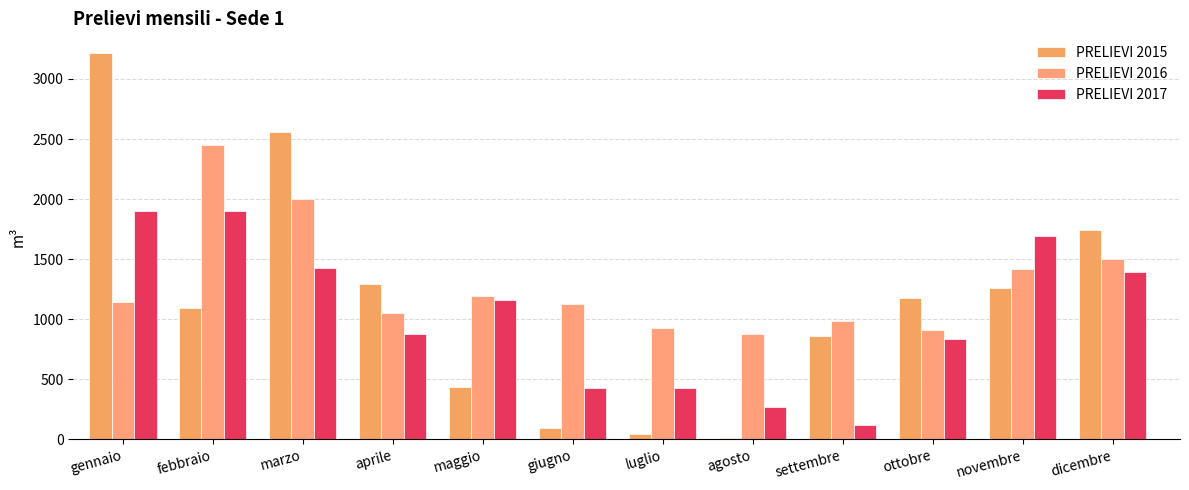

True or false: PRELIEVI 2016 has a value of 1052 at aprile.

True